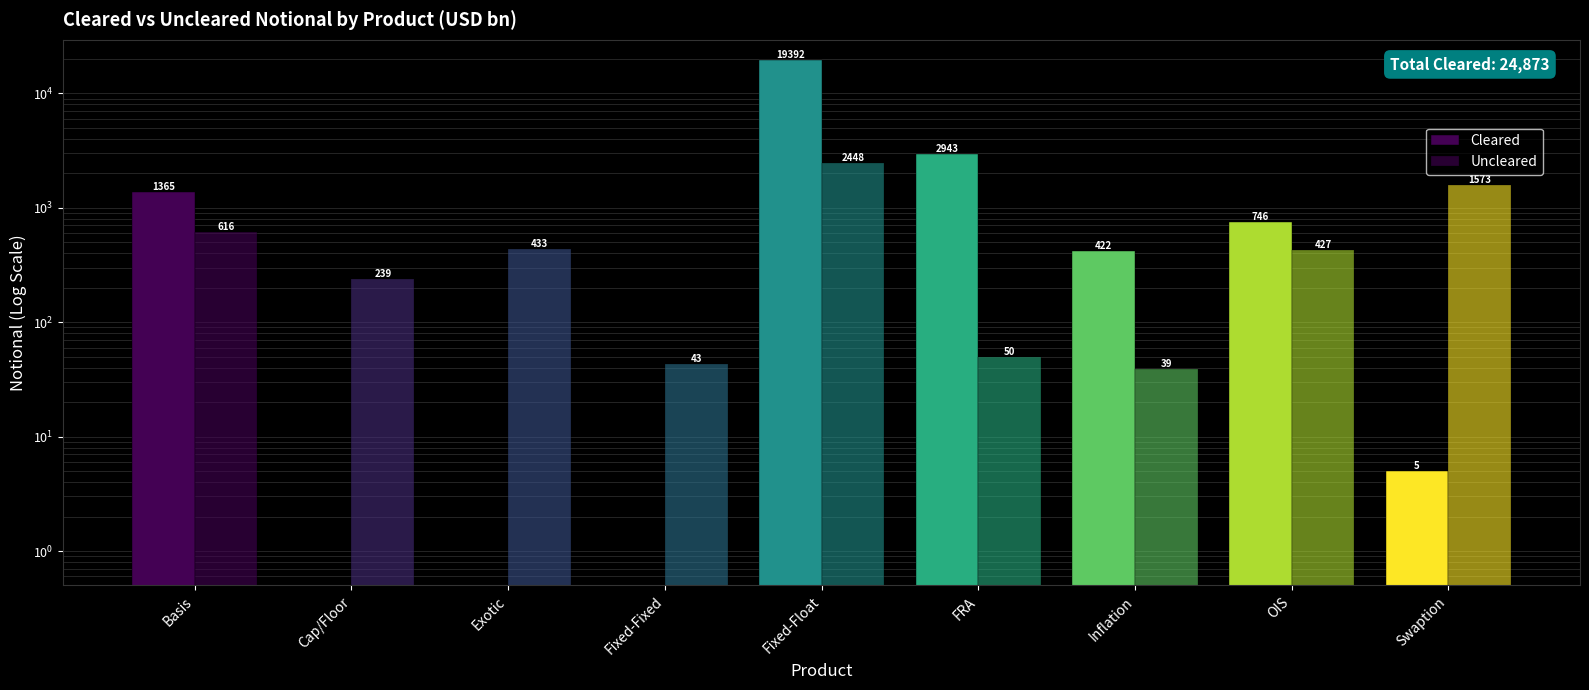

At how many categories does at least one series exceed 6551?

1